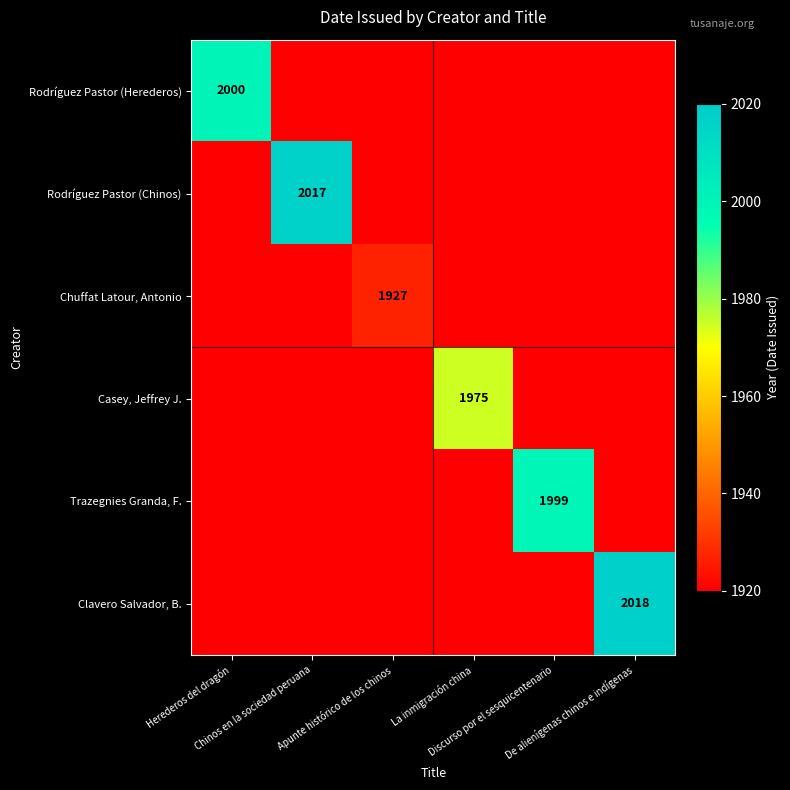

Is the value of Rodríguez Pastor (Herederos) at Discurso por el sesquicentenario greater than the value of Rodríguez Pastor (Chinos) at Chinos en la sociedad peruana?

No